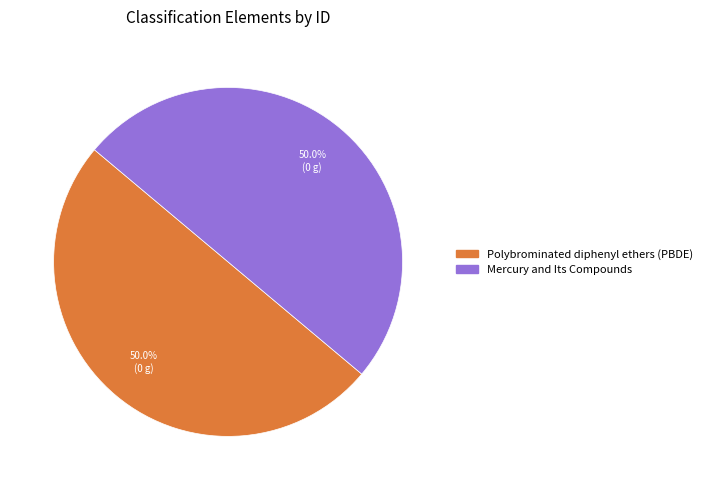

To the nearest percent, what percentage of the pie is Mercury and Its Compounds?

50%